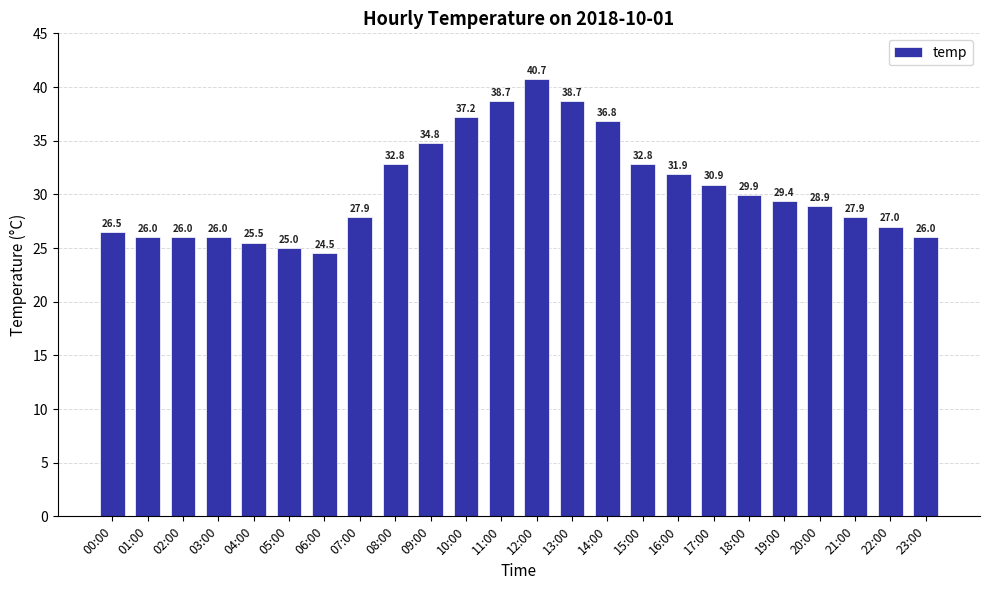

The value at 23:00 is 26.0. True or false?

True